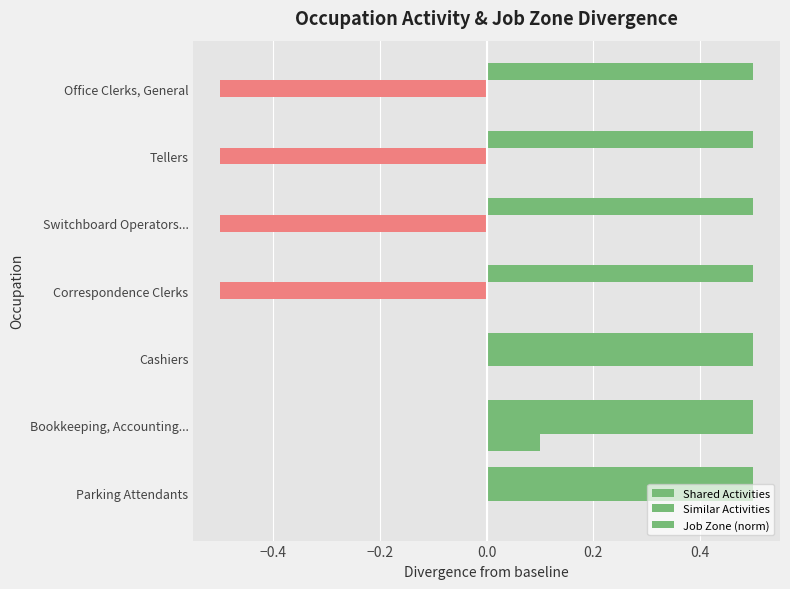

How many Similar Activities values are between 0 and 1?

3